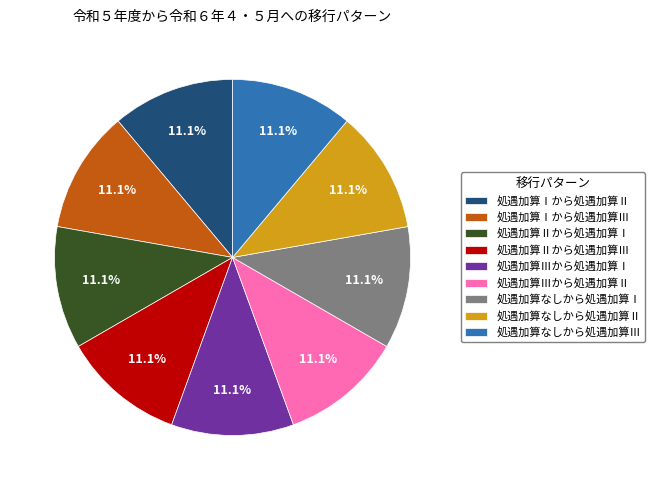

Is the sum of 処遇加算なしから処遇加算Ⅲ and 処遇加算なしから処遇加算Ⅱ greater than half?

No